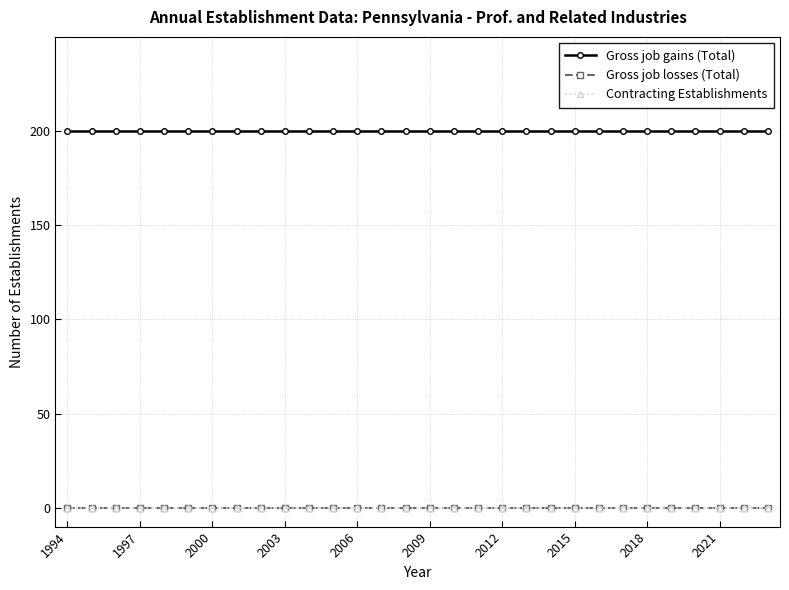

Count the number of categories in the chart.

30